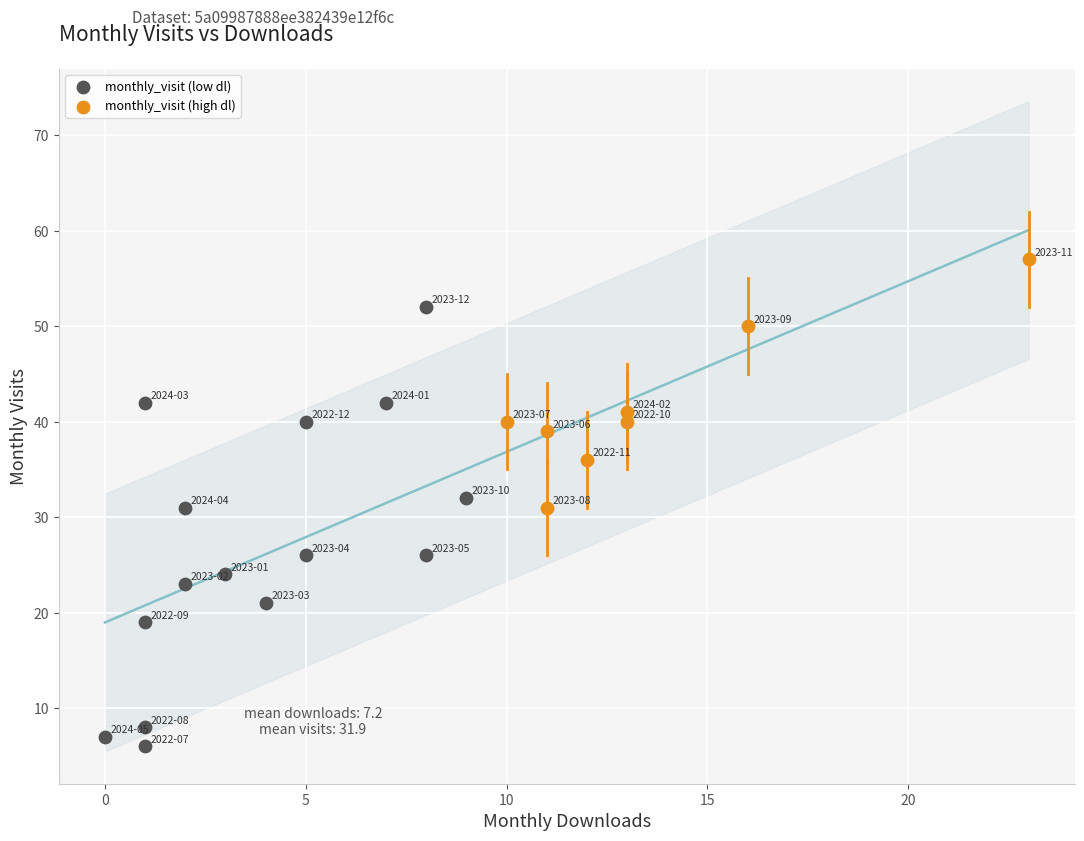

Which series reaches the minimum Y coordinate?

monthly_visit (low dl)